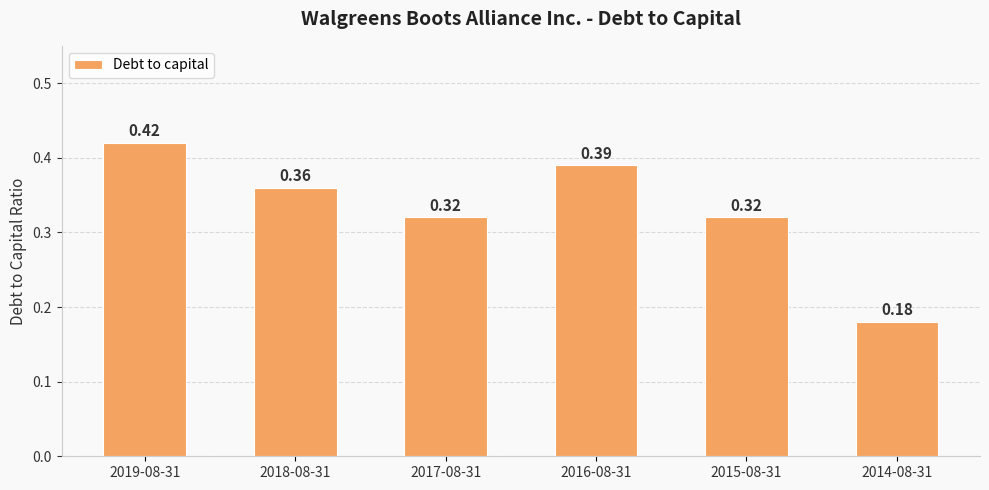

What is the label of the 4th bar from the left?

2016-08-31